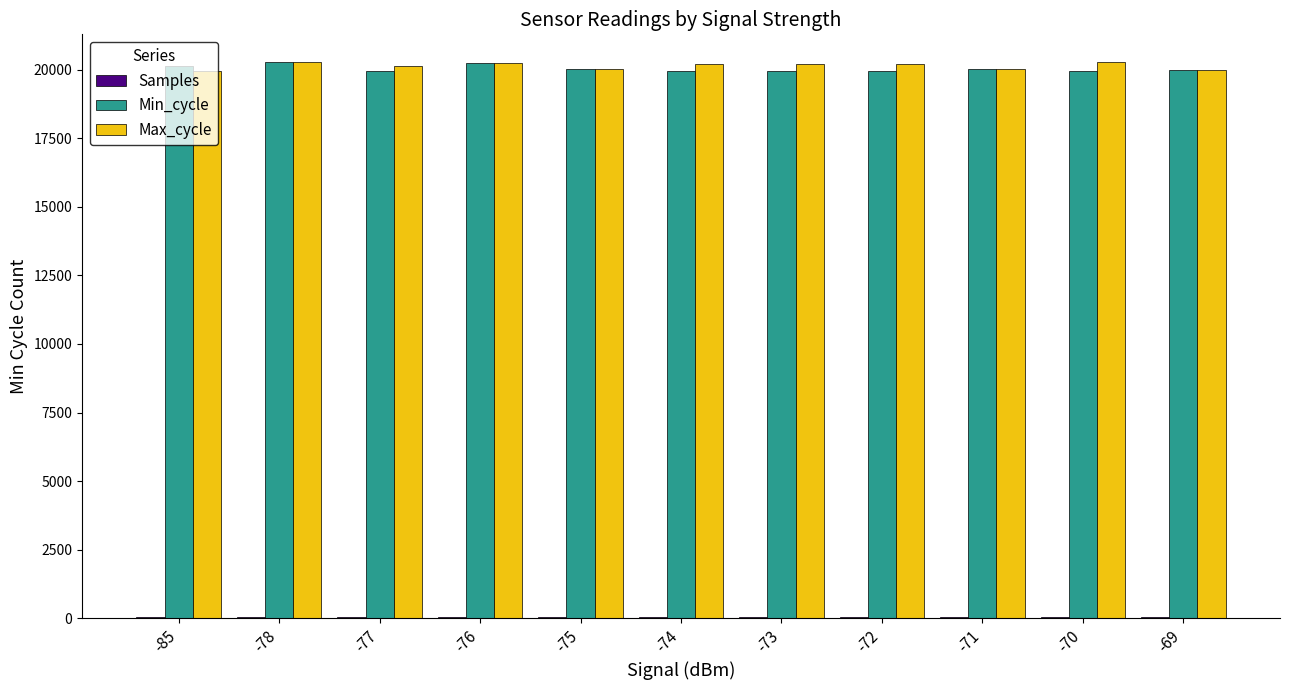

What is the highest value of the Min_cycle series?

20274